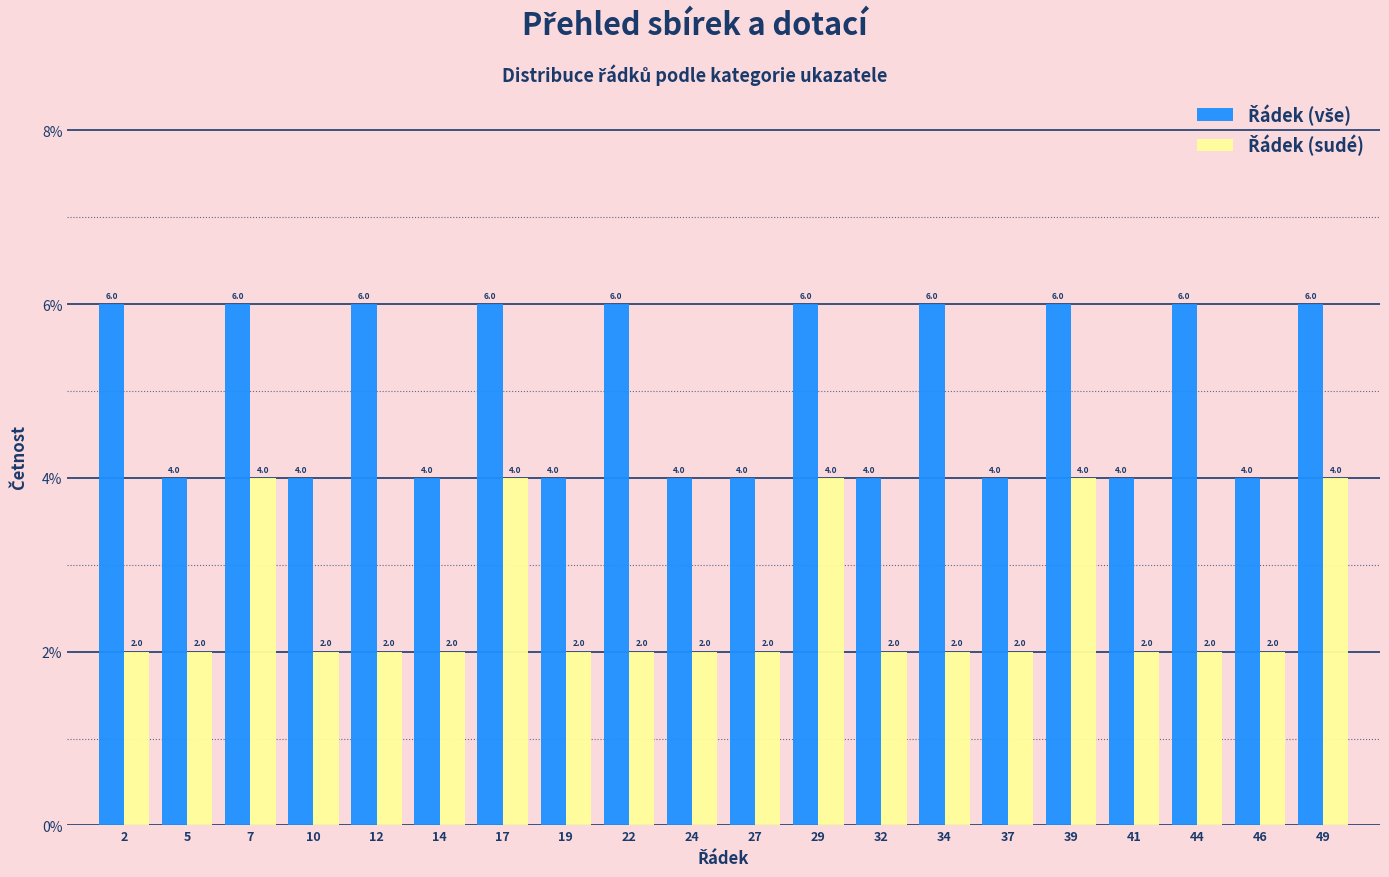

Reading left to right, list every range on the x-axis with the height of the bar of each series over it. The bar edges are not printed on the chart, so give them approximately, as read against the axis.

1.00 to 3.45: Řádek (vše)=6.0	Řádek (sudé)=2.0
3.45 to 5.90: Řádek (vše)=4.0	Řádek (sudé)=2.0
5.90 to 8.35: Řádek (vše)=6.0	Řádek (sudé)=4.0
8.35 to 10.80: Řádek (vše)=4.0	Řádek (sudé)=2.0
10.80 to 13.25: Řádek (vše)=6.0	Řádek (sudé)=2.0
13.25 to 15.70: Řádek (vše)=4.0	Řádek (sudé)=2.0
15.70 to 18.15: Řádek (vše)=6.0	Řádek (sudé)=4.0
18.15 to 20.60: Řádek (vše)=4.0	Řádek (sudé)=2.0
20.60 to 23.05: Řádek (vše)=6.0	Řádek (sudé)=2.0
23.05 to 25.50: Řádek (vše)=4.0	Řádek (sudé)=2.0
25.50 to 27.95: Řádek (vše)=4.0	Řádek (sudé)=2.0
27.95 to 30.40: Řádek (vše)=6.0	Řádek (sudé)=4.0
30.40 to 32.85: Řádek (vše)=4.0	Řádek (sudé)=2.0
32.85 to 35.30: Řádek (vše)=6.0	Řádek (sudé)=2.0
35.30 to 37.75: Řádek (vše)=4.0	Řádek (sudé)=2.0
37.75 to 40.20: Řádek (vše)=6.0	Řádek (sudé)=4.0
40.20 to 42.65: Řádek (vše)=4.0	Řádek (sudé)=2.0
42.65 to 45.10: Řádek (vše)=6.0	Řádek (sudé)=2.0
45.10 to 47.55: Řádek (vše)=4.0	Řádek (sudé)=2.0
47.55 to 50.00: Řádek (vše)=6.0	Řádek (sudé)=4.0